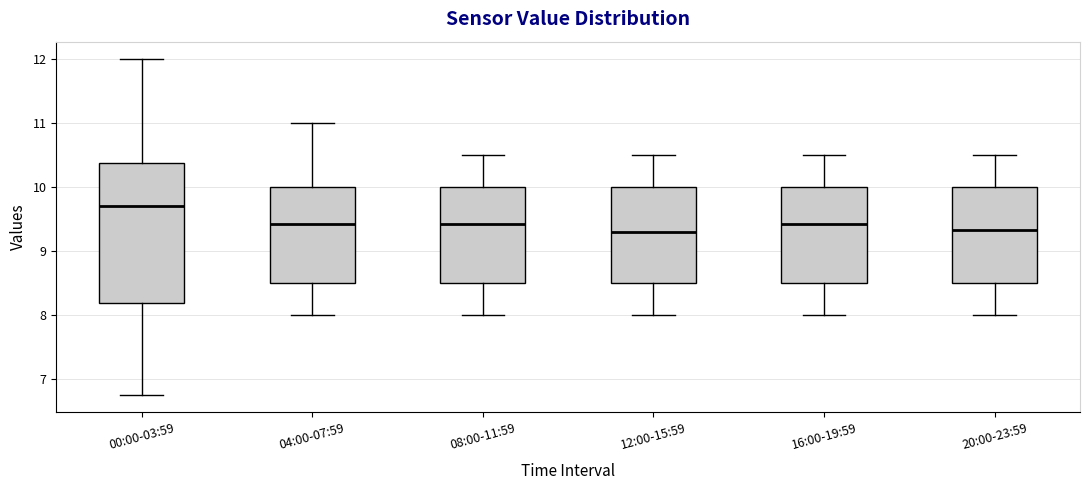

Where does the median line of the box for 12:00-15:59 sit on the y-axis? The values are not printed on the chart, so give them approximately, as read against the axis.

9.3